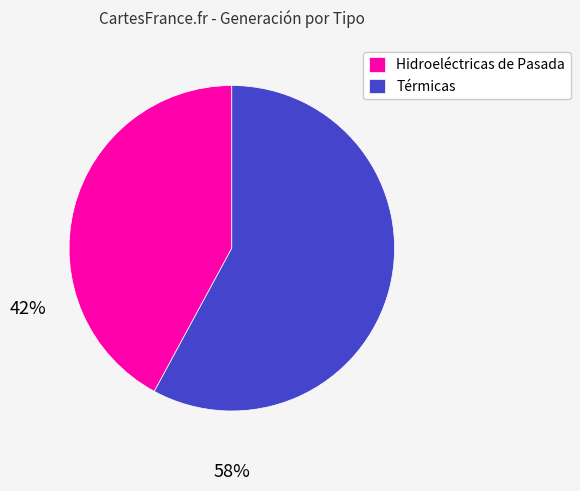

Is it true that Hidroeléctricas de Pasada is 47% of the pie?

False